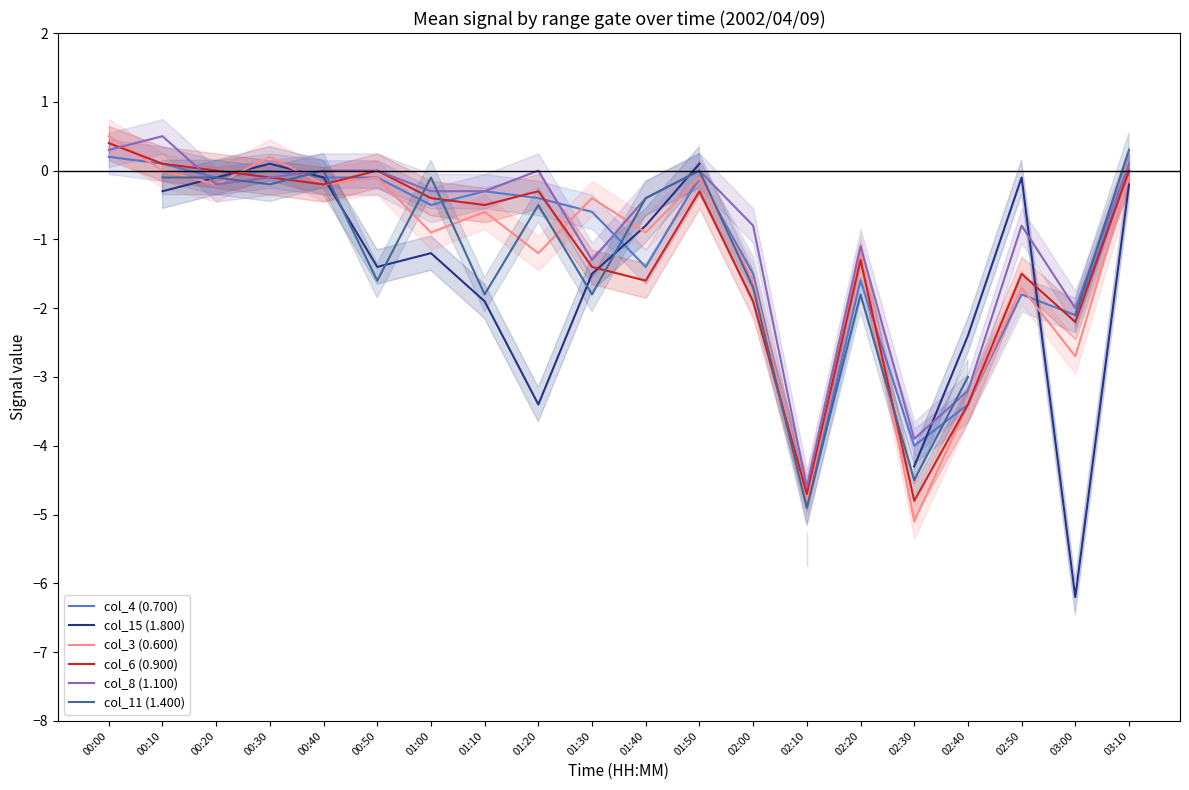

What is the total value across all series at 01:50?

-0.4